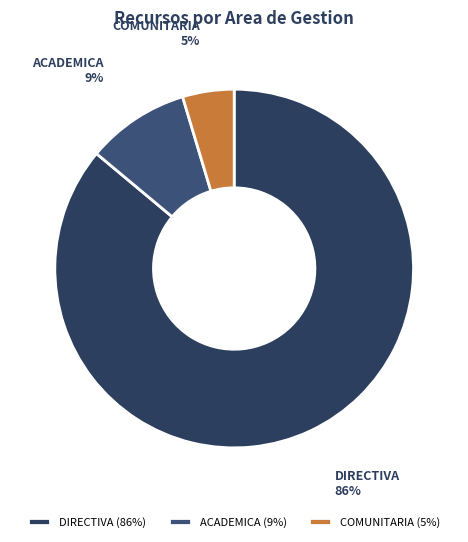

Is the sum of COMUNITARIA and ACADEMICA greater than half?

No